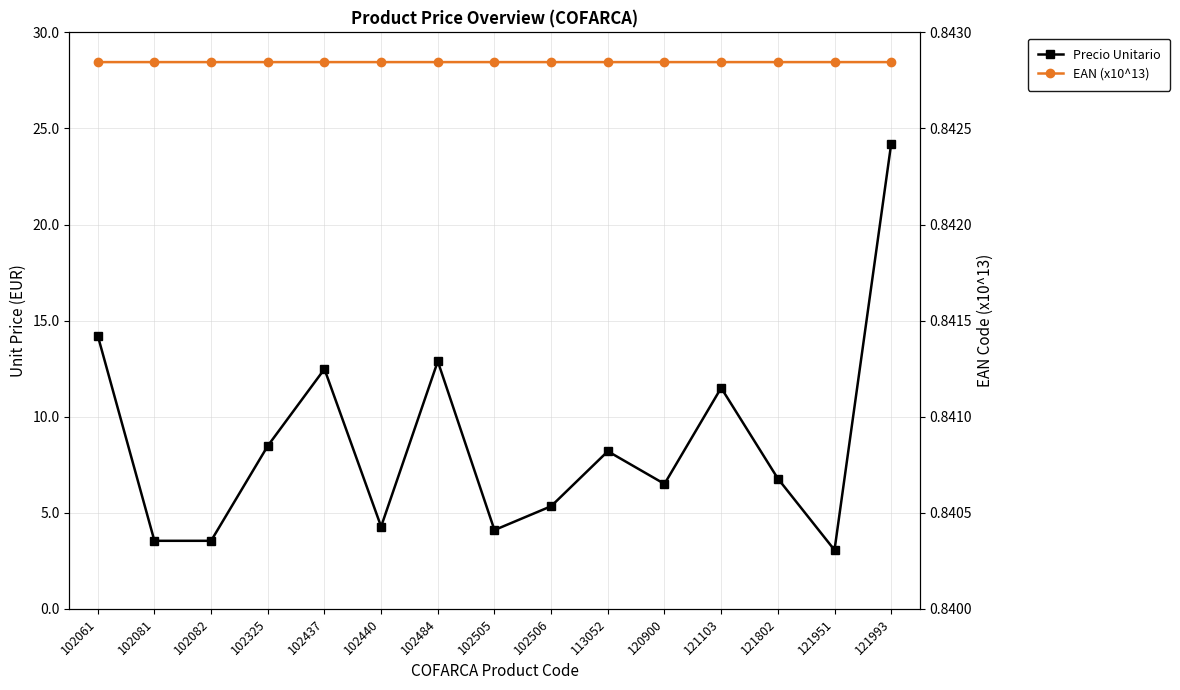

Between 121103 and 102437, which is larger?

102437